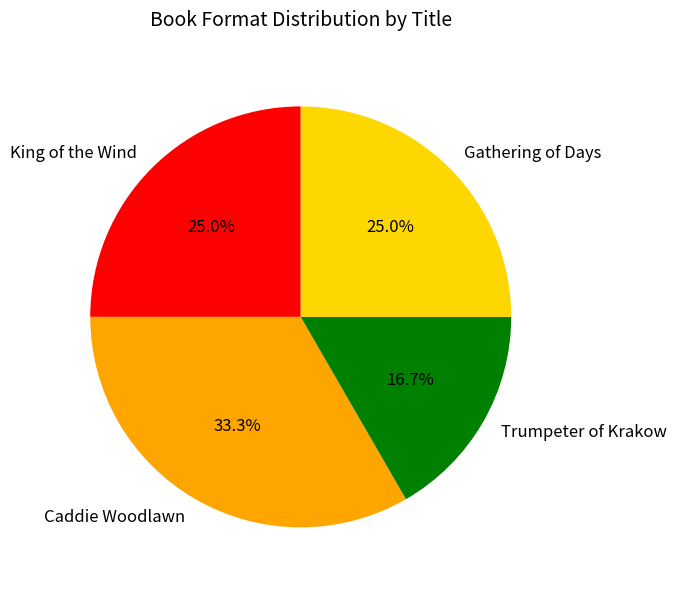

What percentage is NOT represented by Trumpeter of Krakow?

83.3%